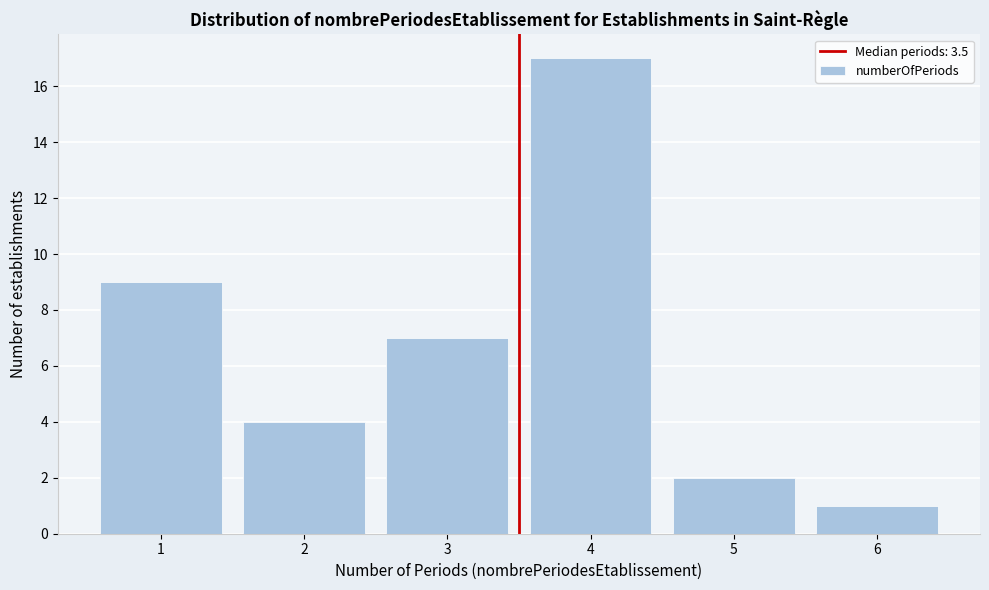

Reading right to left, list all the values displayed in this chart.

1	2	17	7	4	9